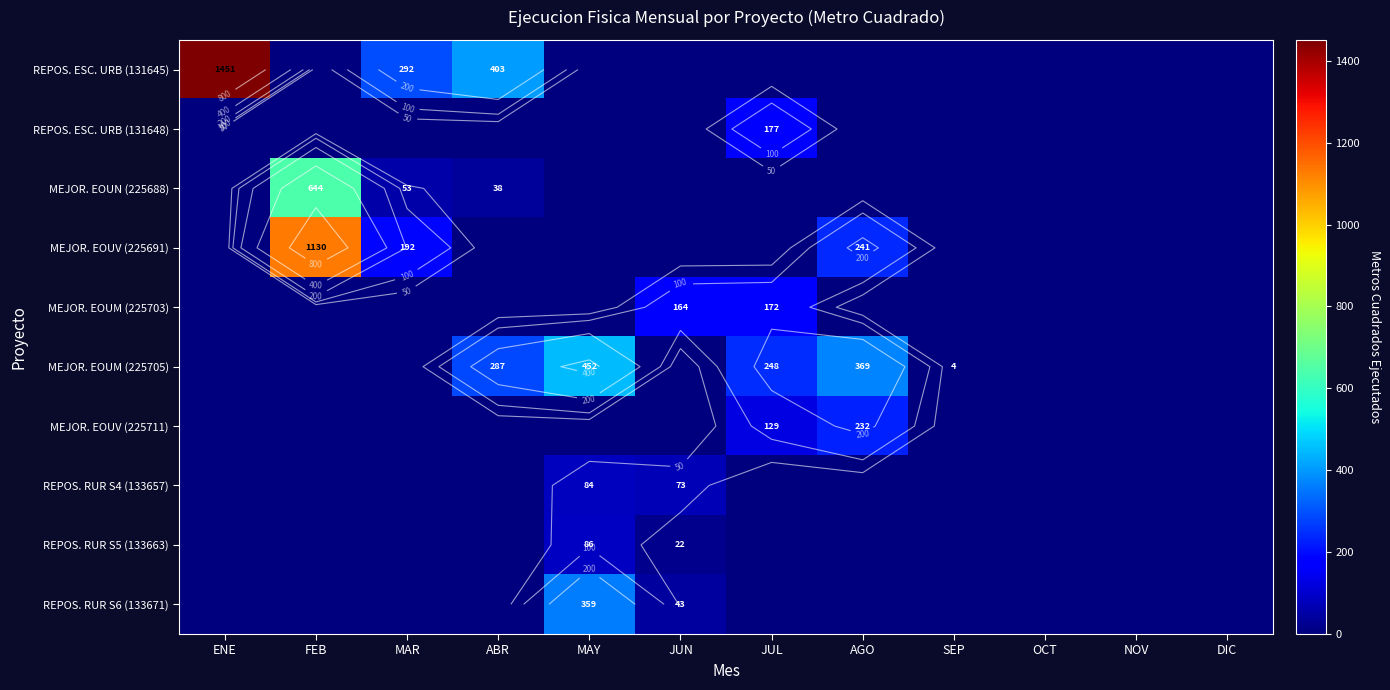

How many categories are shown in the chart?

12